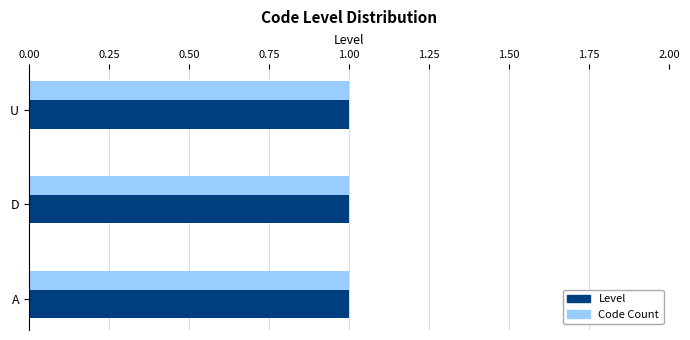

What is the sum of the Level values at 0.50 and 0.25?

0.8